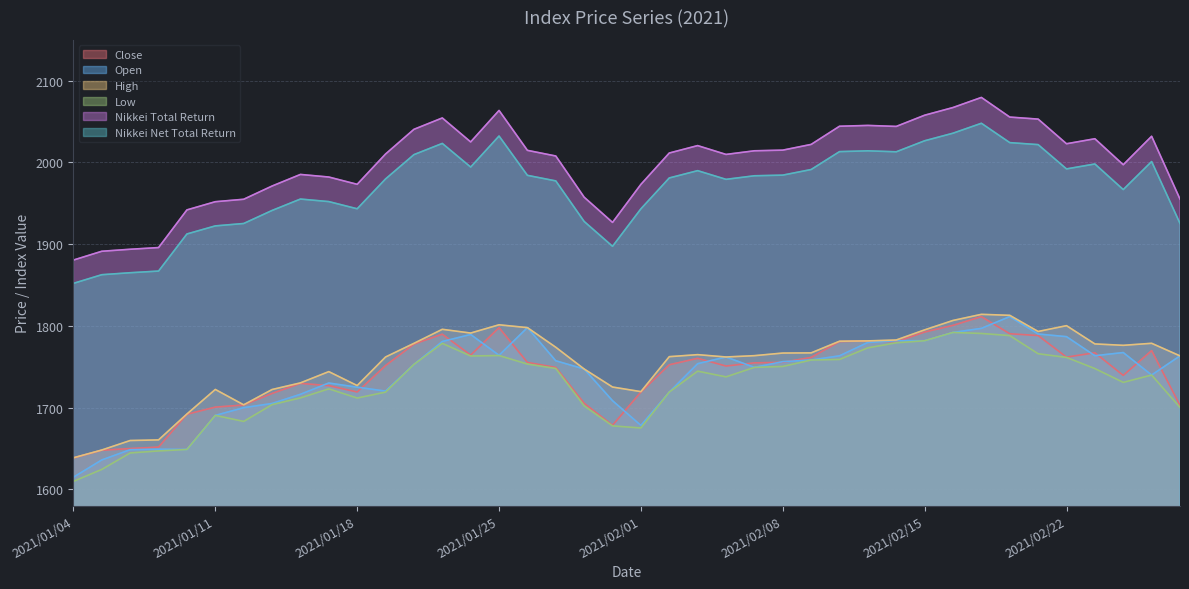

What is the difference between the maximum and minimum values in the Close series?

173.0